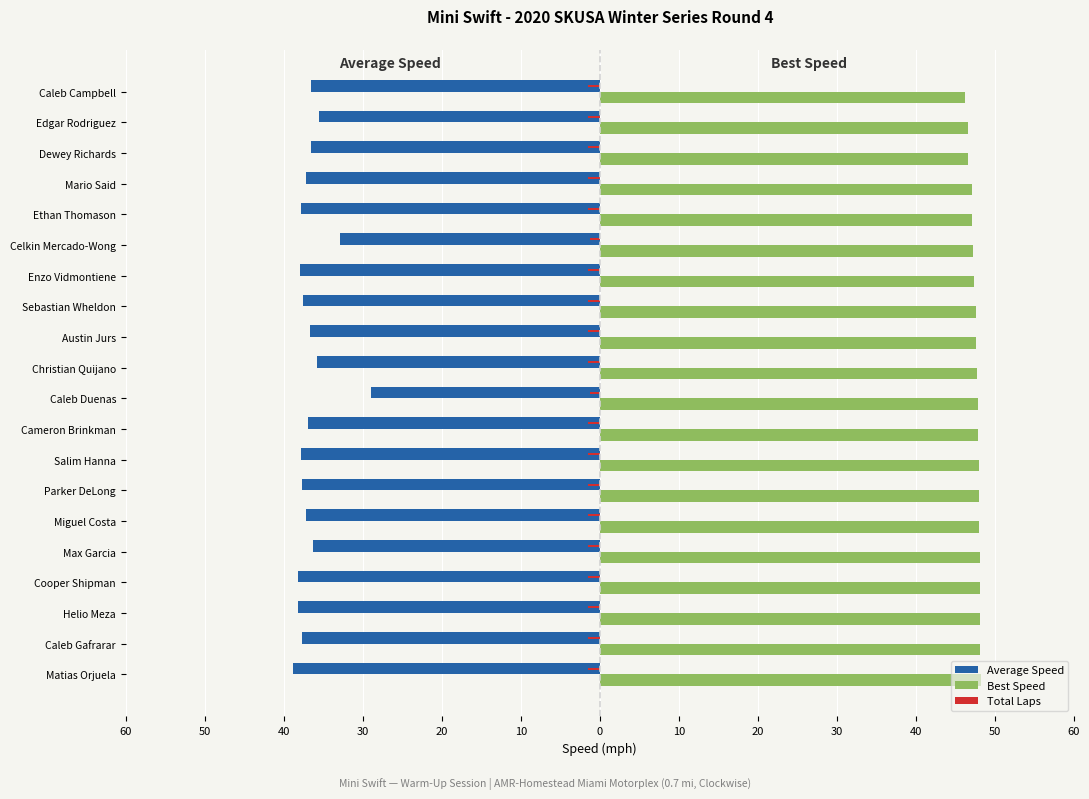

Which series has the largest total across all categories?

Best Speed